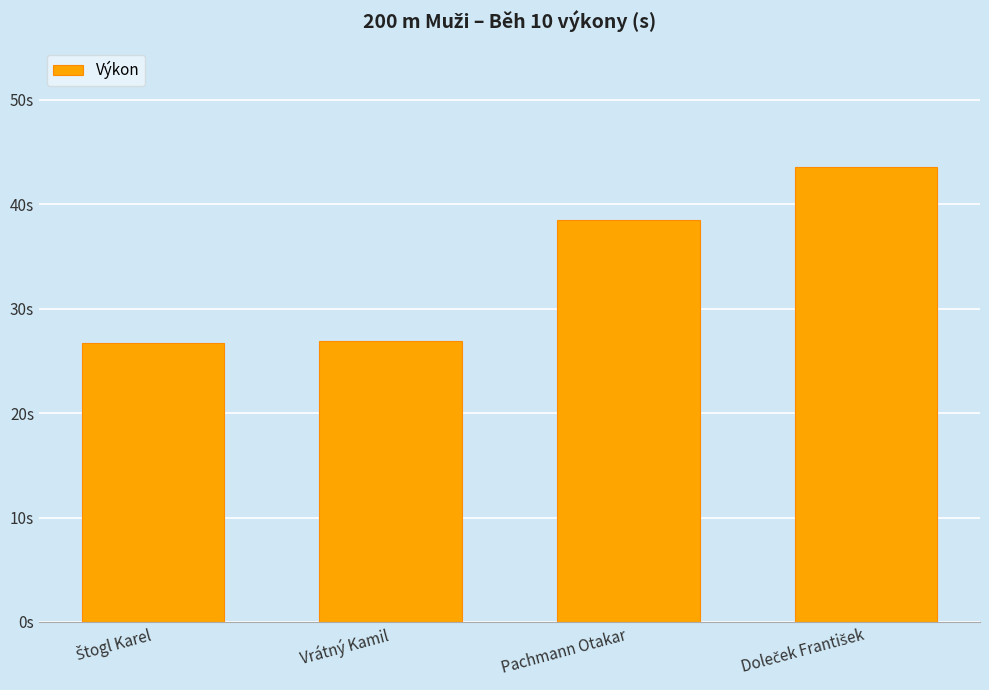

List the labels in order of value, largest first.

Doleček František, Pachmann Otakar, Vrátný Kamil, Štogl Karel